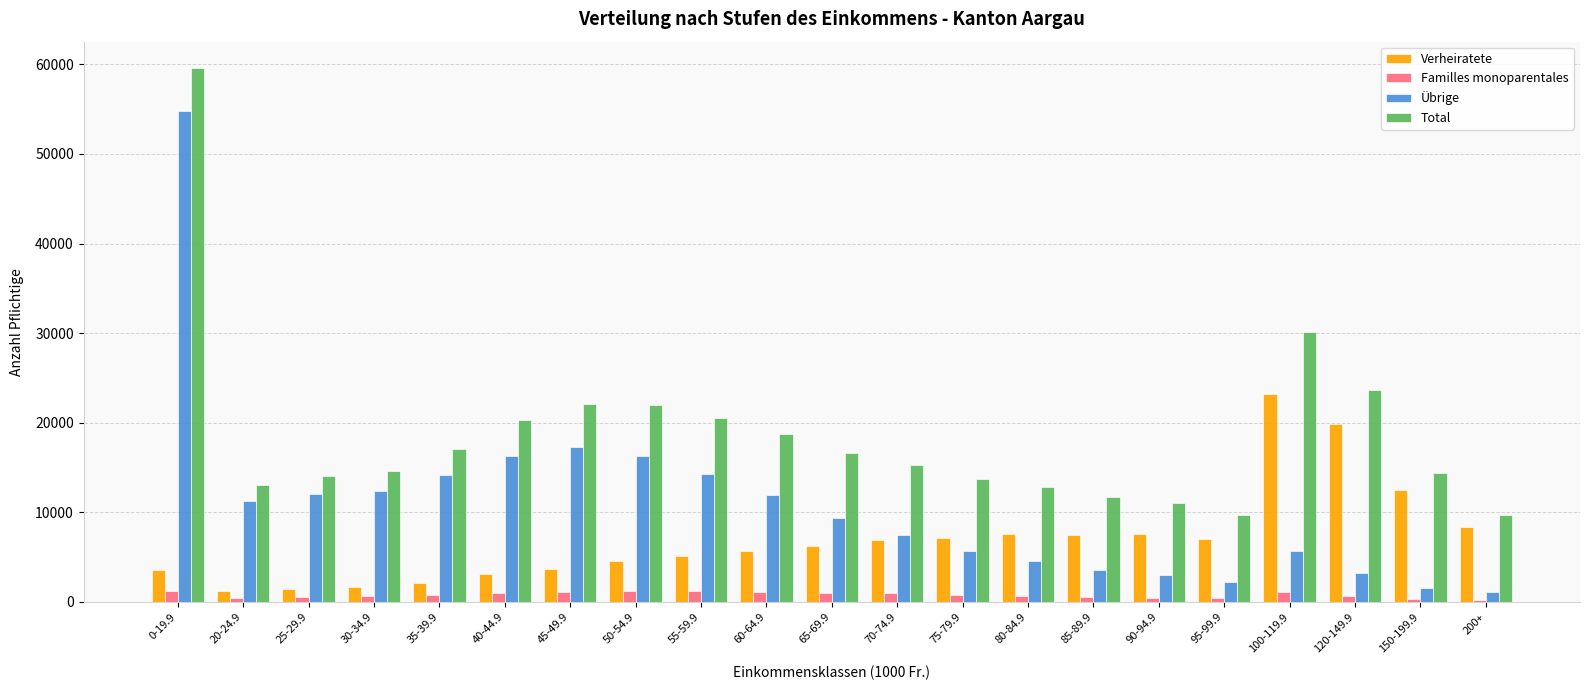

What is the maximum value shown in the chart?

59557